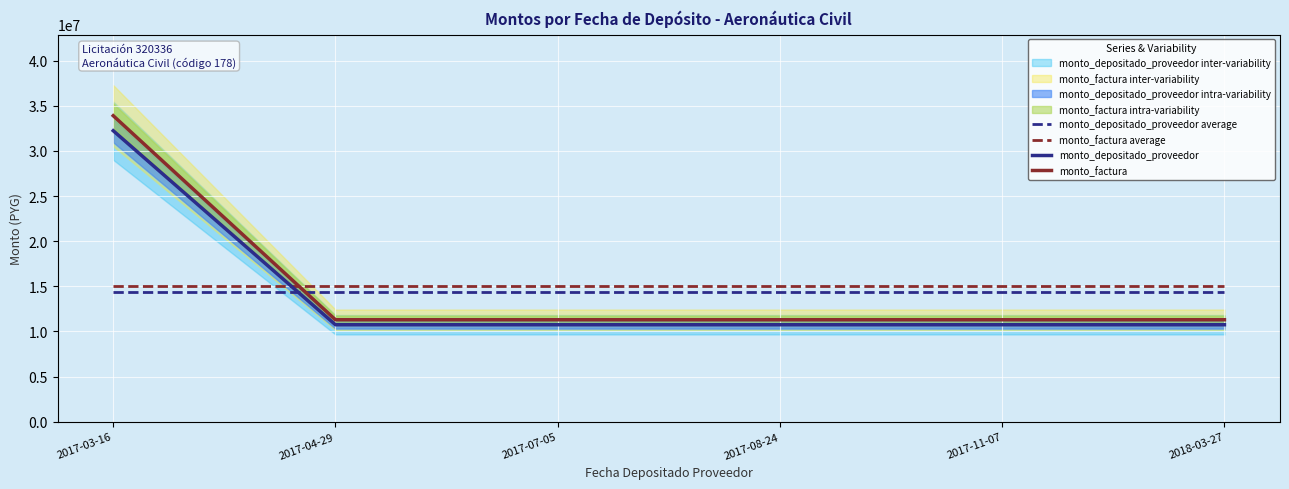

How many data points in monto_depositado_proveedor are above 10746096?

1